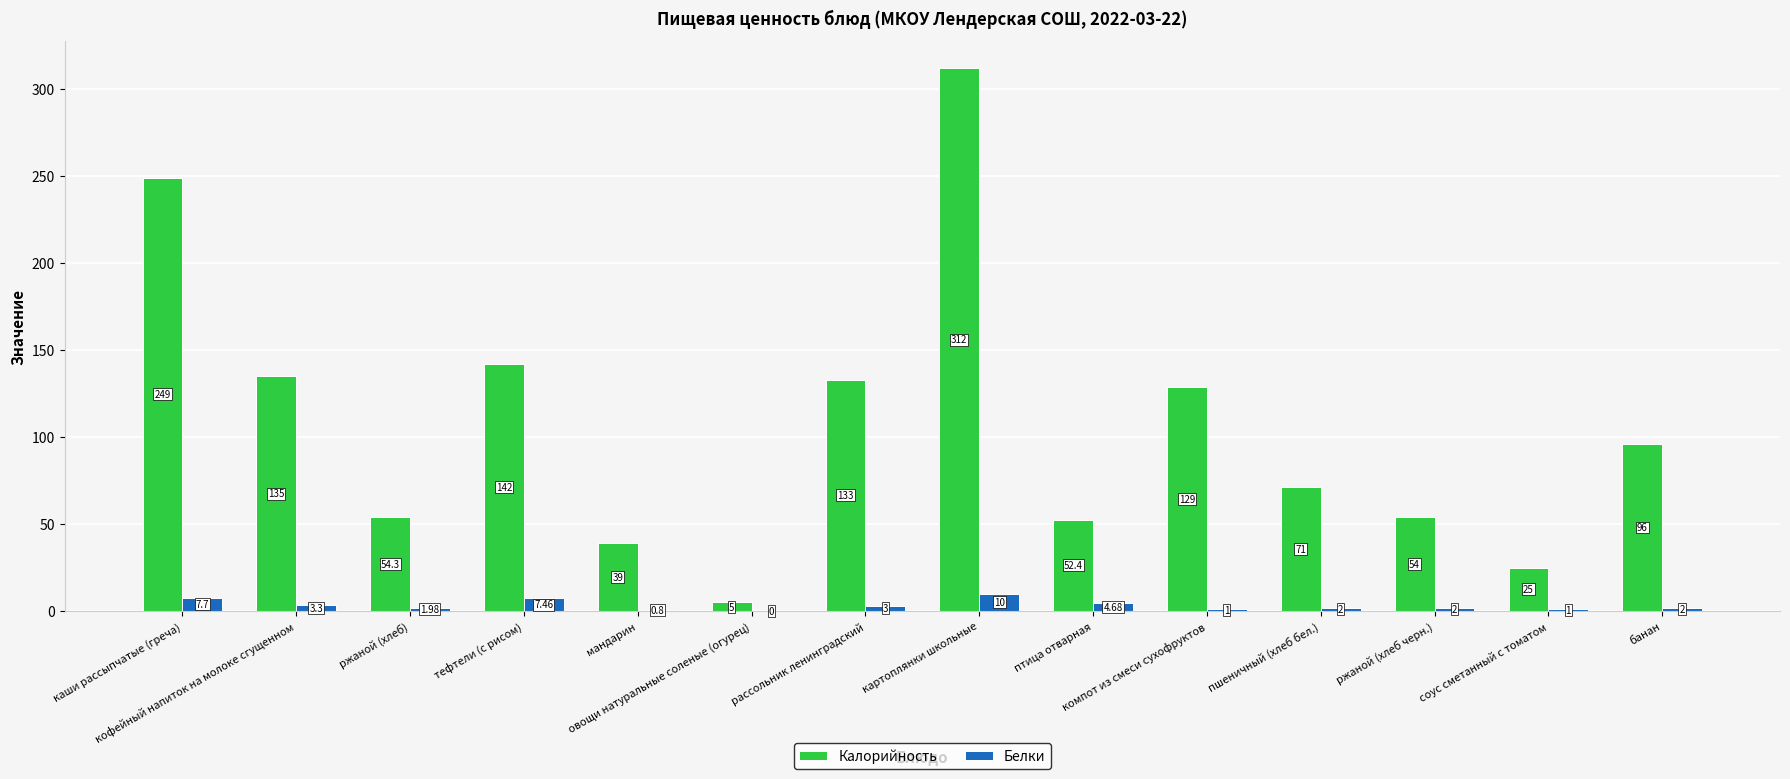

How many groups of bars are there?

14